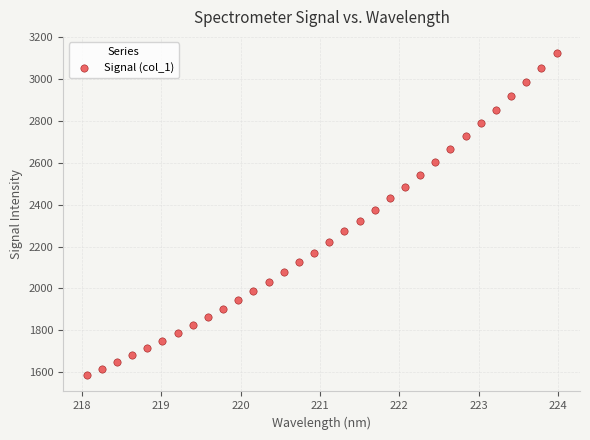

What is the range of X values (max minus min)?

5.9